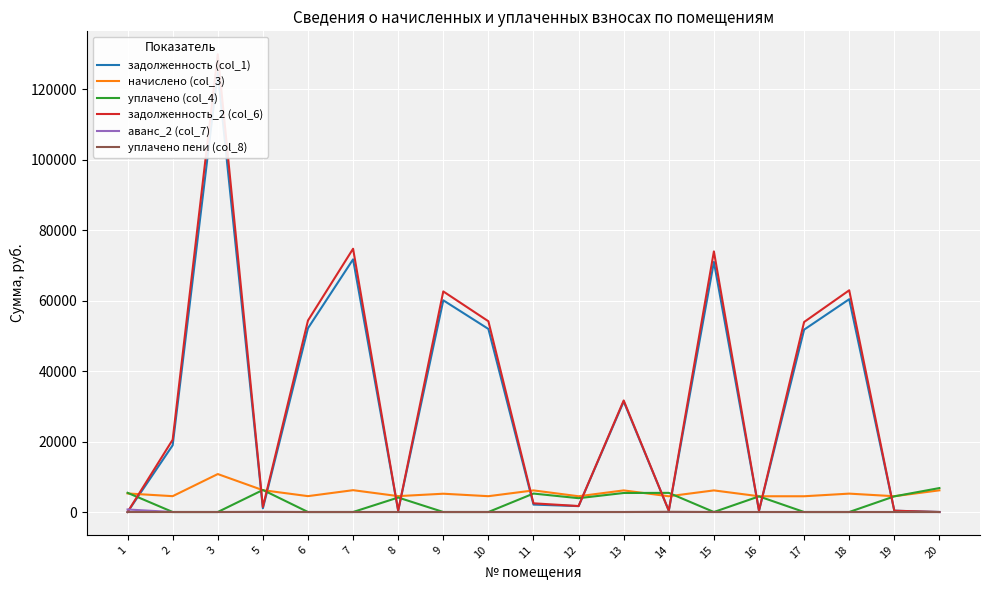

True or false: аванс_2 (col_7) and начислено (col_3) cross at least once.

False